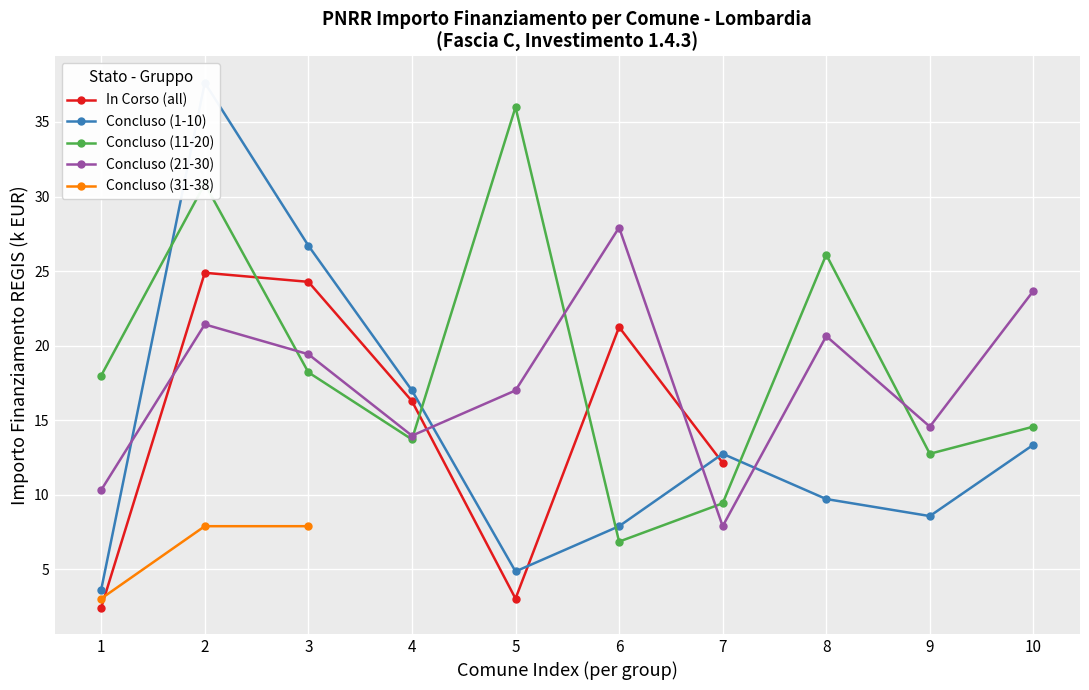

What is the value of the 5th point from the left?

3.0